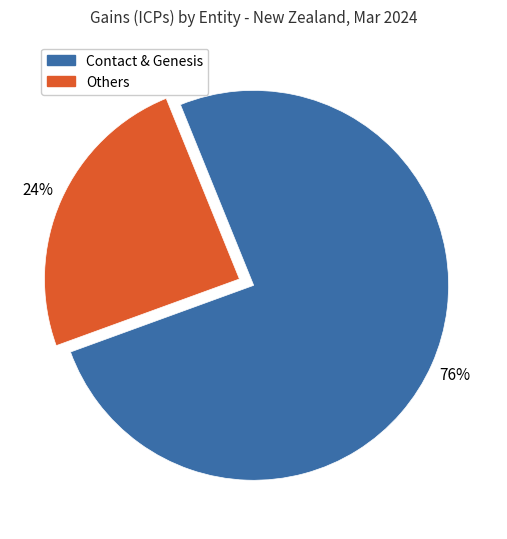

Does any single category account for the majority?

Yes